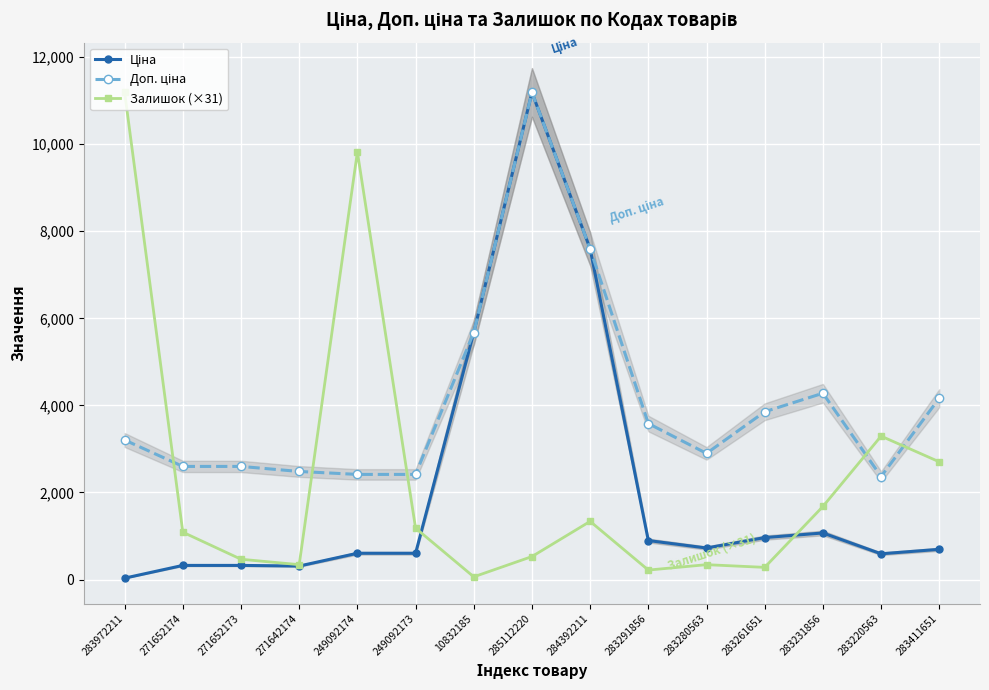

How many distinct data groups are displayed?

3